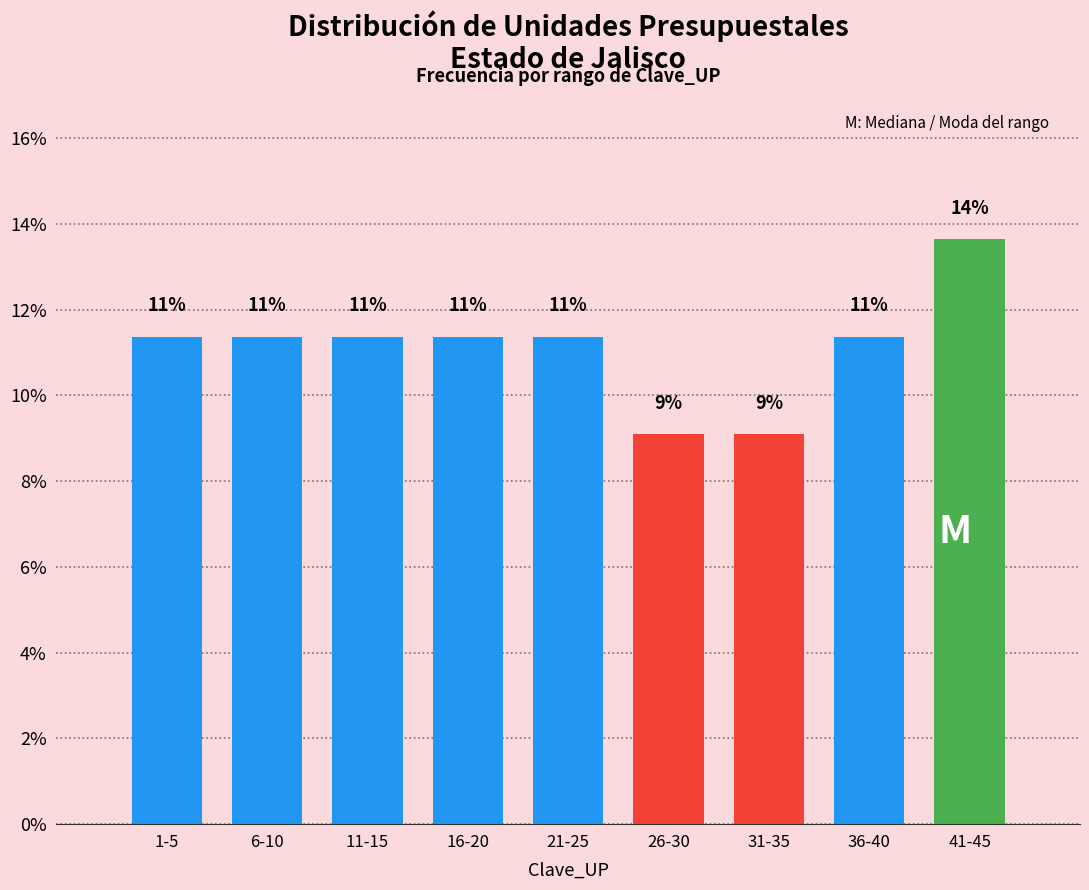

Are the bars horizontal?

No